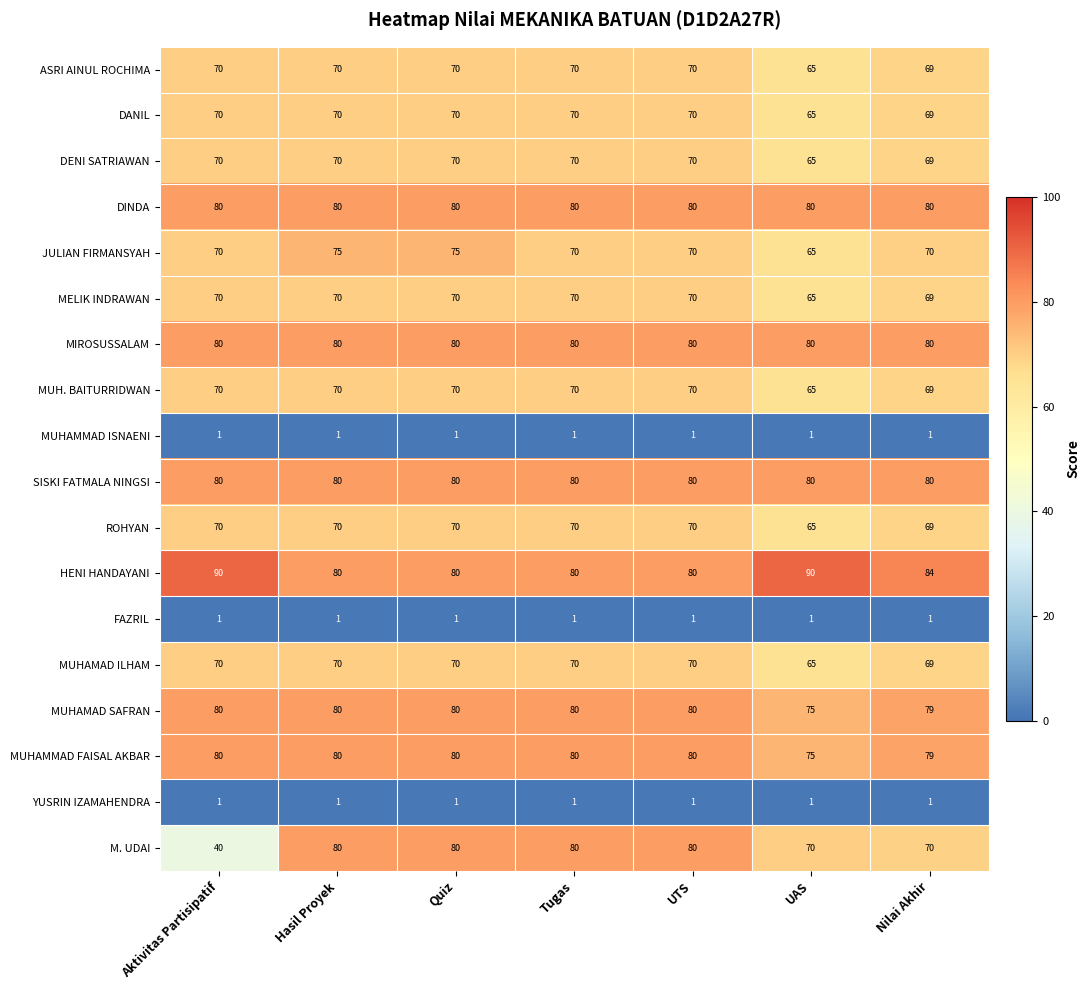

The value of M. UDAI at Aktivitas Partisipatif is 40. True or false?

True